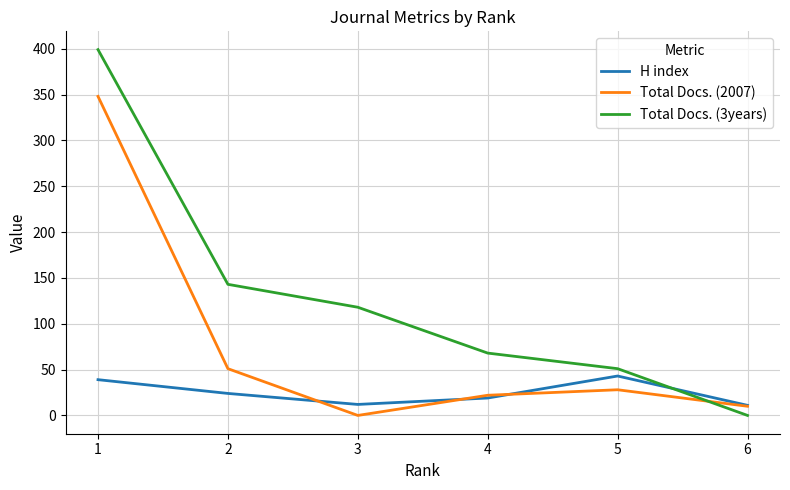

Does the chart display data point markers on the line(s)?

No